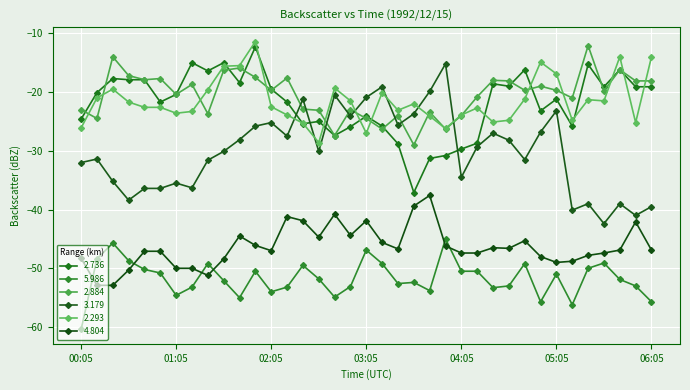

Reading left to right, extract all data points from this chart.

2.736: -24.6	-20.1	-17.7	-17.9	-17.9	-21.7	-20.4	-15.0	-16.4	-15.0	-18.4	-12.3	-19.5	-21.7	-25.4	-25.0	-27.4	-25.9	-24.1	-25.8	-28.8	-37.1	-31.3	-30.8	-29.7	-28.7	-18.6	-19.0	-16.2	-23.2	-21.2	-25.8	-15.3	-19.1	-16.2	-19.1	-19.1
5.986: -60.4	-48.4	-45.7	-48.7	-50.2	-50.8	-54.6	-53.2	-49.2	-52.1	-55.0	-50.5	-54.0	-53.2	-49.5	-51.8	-54.9	-53.1	-46.9	-49.2	-52.6	-52.4	-53.8	-45.0	-50.5	-50.5	-53.3	-53.0	-49.2	-55.7	-51.0	-56.2	-50.0	-49.1	-51.9	-53.0	-55.7
2.884: -23.0	-24.5	-14.0	-17.2	-17.9	-17.7	-20.4	-18.7	-23.7	-16.3	-15.9	-17.5	-19.7	-17.6	-22.9	-23.1	-27.4	-23.0	-24.5	-26.3	-24.0	-29.0	-23.4	-26.3	-24.0	-20.8	-18.0	-18.1	-19.7	-19.0	-19.7	-21.0	-12.1	-19.8	-16.2	-18.1	-18.1
3.179: -32.0	-31.4	-35.2	-38.4	-36.4	-36.4	-35.5	-36.3	-31.6	-30.1	-28.1	-25.8	-25.2	-27.5	-21.2	-30.1	-20.5	-24.1	-20.9	-19.1	-25.6	-23.7	-19.9	-15.2	-34.5	-29.3	-27.0	-28.2	-31.5	-26.8	-23.2	-40.1	-39.0	-42.4	-39.0	-41.0	-39.5
2.293: -26.1	-21.0	-19.5	-21.7	-22.6	-22.6	-23.6	-23.3	-19.6	-15.6	-15.5	-11.4	-22.5	-23.9	-25.3	-28.6	-19.3	-21.5	-27.0	-20.1	-23.1	-22.0	-24.1	-26.2	-23.9	-22.7	-25.1	-24.8	-21.2	-14.9	-16.9	-24.8	-21.3	-21.5	-14.0	-25.2	-14.0
4.804: -48.3	-52.9	-52.9	-50.3	-47.1	-47.1	-50.0	-50.0	-51.2	-48.4	-44.5	-46.1	-47.0	-41.2	-41.9	-44.7	-40.8	-44.4	-41.9	-45.6	-46.7	-39.4	-37.6	-46.2	-47.4	-47.4	-46.5	-46.6	-45.3	-48.0	-49.0	-48.8	-47.8	-47.4	-46.9	-42.1	-46.9